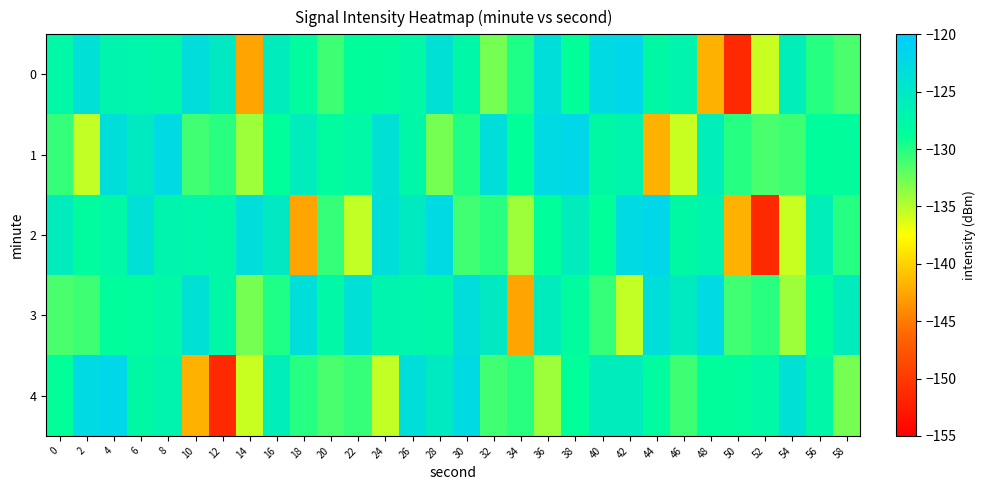

Reading left to right, what are all the values shown in this chart?

0: 0=-127.6	2=-123.5	4=-127.1	6=-127.3	8=-127.5	10=-123.1	12=-125.2	14=-142.6	16=-125.7	18=-128.3	20=-130.9	22=-128.5	24=-128.4	26=-127.5	28=-123.8	30=-127.4	32=-132.8	34=-129.7	36=-123.2	38=-128.9	40=-122.5	42=-122.0	44=-127.7	46=-127.1	48=-141.9	50=-151.4	52=-135.6	54=-126.1	56=-130.0	58=-131.2
1: 0=-130.6	2=-135.3	4=-123.3	6=-125.3	8=-122.6	10=-131.0	12=-130.2	14=-134.1	16=-128.7	18=-125.7	20=-128.3	22=-127.5	24=-123.8	26=-127.4	28=-132.8	30=-129.7	32=-123.2	34=-128.9	36=-122.5	38=-122.0	40=-127.7	42=-127.1	44=-141.9	46=-135.6	48=-126.1	50=-130.0	52=-131.2	54=-130.9	56=-128.5	58=-128.4
2: 0=-125.7	2=-128.3	4=-127.6	6=-123.5	8=-127.1	10=-127.3	12=-127.5	14=-123.1	16=-125.2	18=-142.6	20=-130.6	22=-135.3	24=-123.3	26=-125.3	28=-122.6	30=-131.0	32=-130.2	34=-134.1	36=-128.7	38=-125.7	40=-128.9	42=-122.5	44=-122.0	46=-127.7	48=-127.1	50=-141.9	52=-151.4	54=-135.6	56=-126.1	58=-130.0
3: 0=-131.2	2=-130.9	4=-128.5	6=-128.4	8=-127.5	10=-123.8	12=-127.4	14=-132.8	16=-129.7	18=-123.2	20=-127.6	22=-123.5	24=-127.1	26=-127.3	28=-127.5	30=-123.1	32=-125.2	34=-142.6	36=-125.7	38=-128.3	40=-130.6	42=-135.3	44=-123.3	46=-125.3	48=-122.6	50=-131.0	52=-130.2	54=-134.1	56=-128.7	58=-125.7
4: 0=-128.9	2=-122.5	4=-122.0	6=-127.7	8=-127.1	10=-141.9	12=-151.4	14=-135.6	16=-126.1	18=-130.0	20=-131.2	22=-130.6	24=-135.3	26=-123.3	28=-125.3	30=-122.6	32=-131.0	34=-130.2	36=-134.1	38=-128.7	40=-125.7	42=-125.7	44=-128.3	46=-130.9	48=-128.5	50=-128.4	52=-127.5	54=-123.8	56=-127.4	58=-132.8